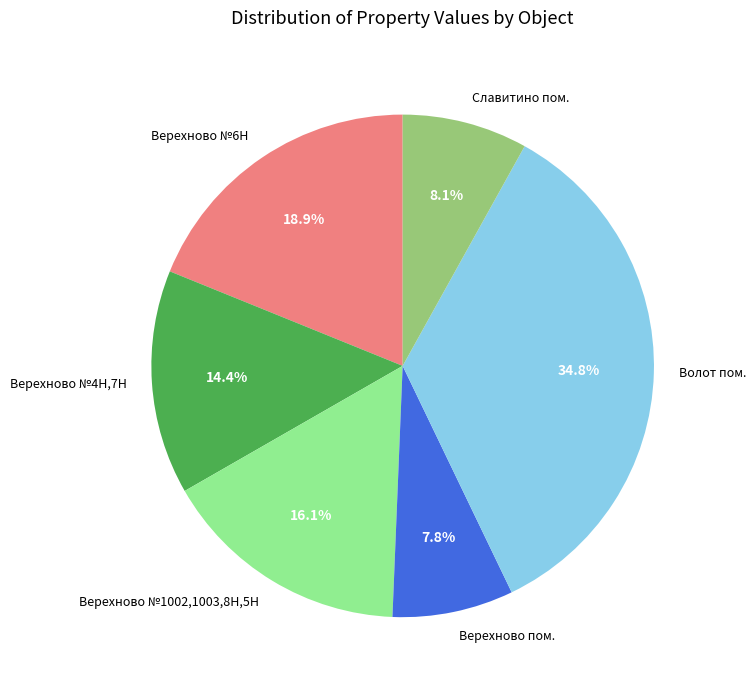

Approximately how many times larger is the value at Волот пом. compared to Верехново №4Н,7Н?

2.4